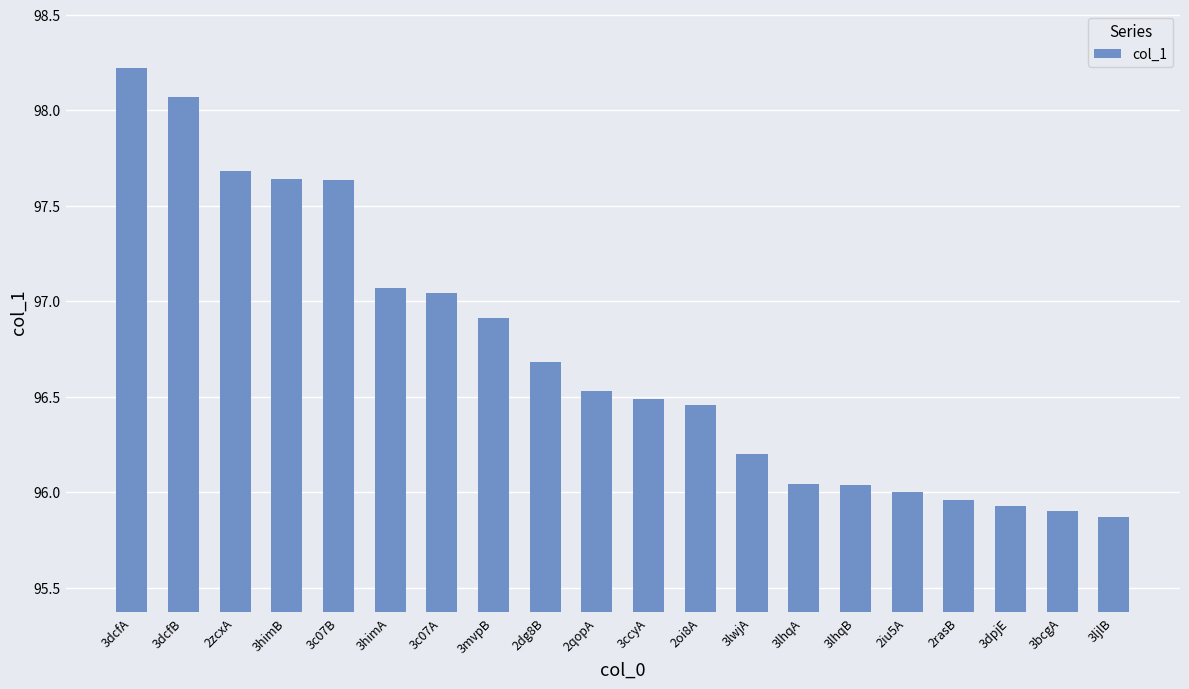

The value at 2rasB is 96.0. True or false?

True